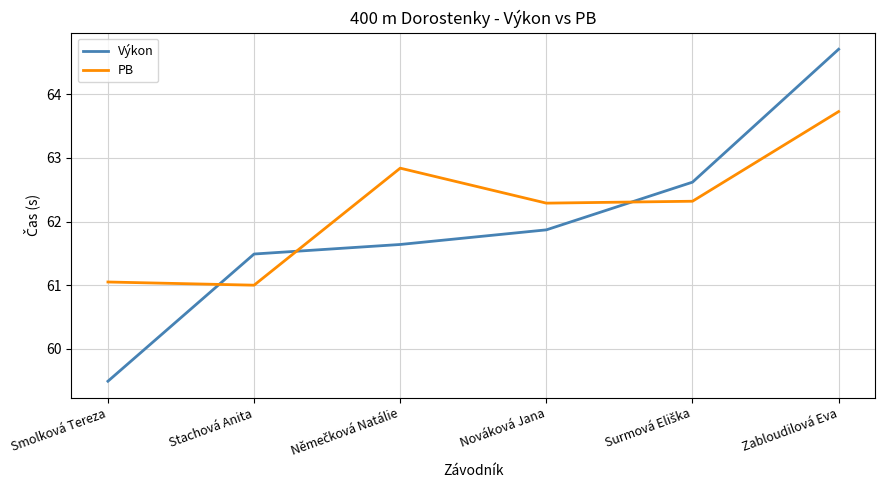

Which label corresponds to the largest value in the chart?

Zabloudilová Eva